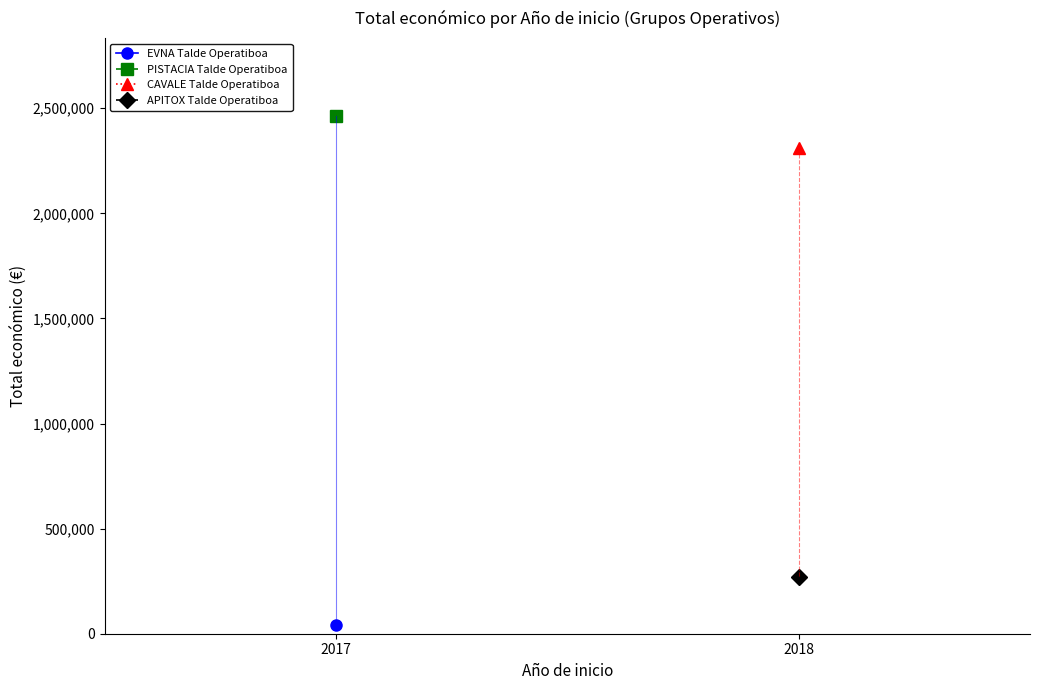

Is this an area chart (filled region under the line)?

No